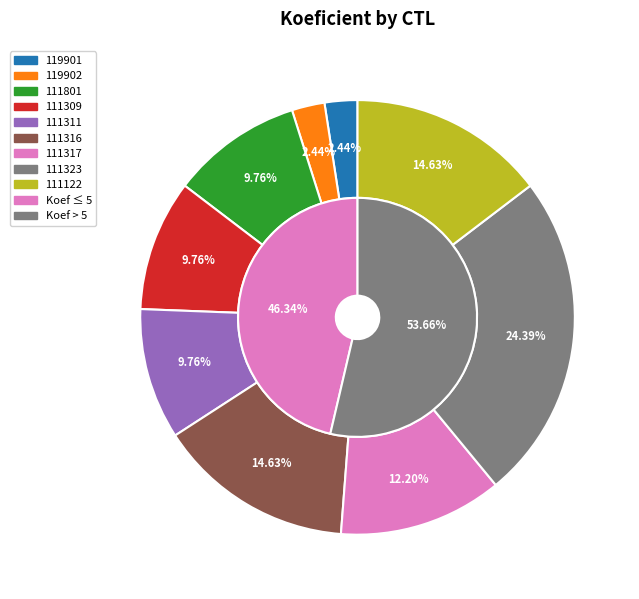

Count the number of slices in the pie.

9